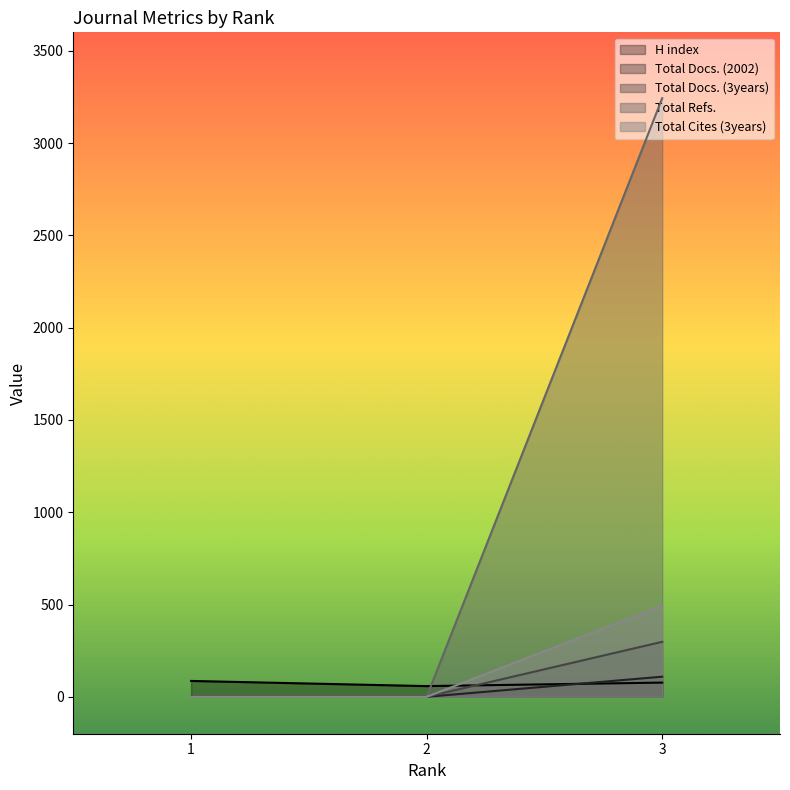

The value of Total Refs. at 3 is 75. True or false?

False